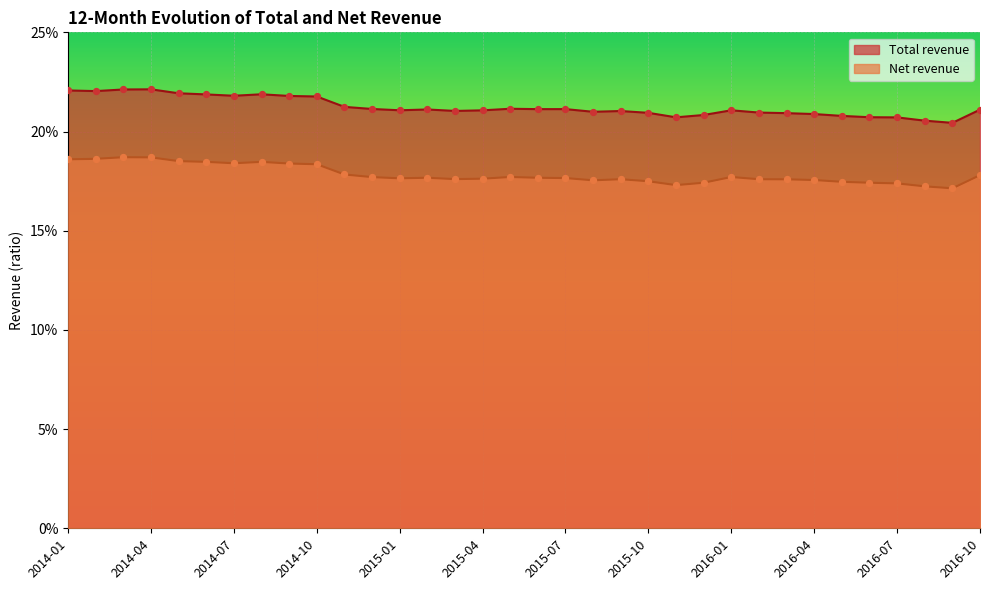

At which category is the sum across all series the highest?

2014-04